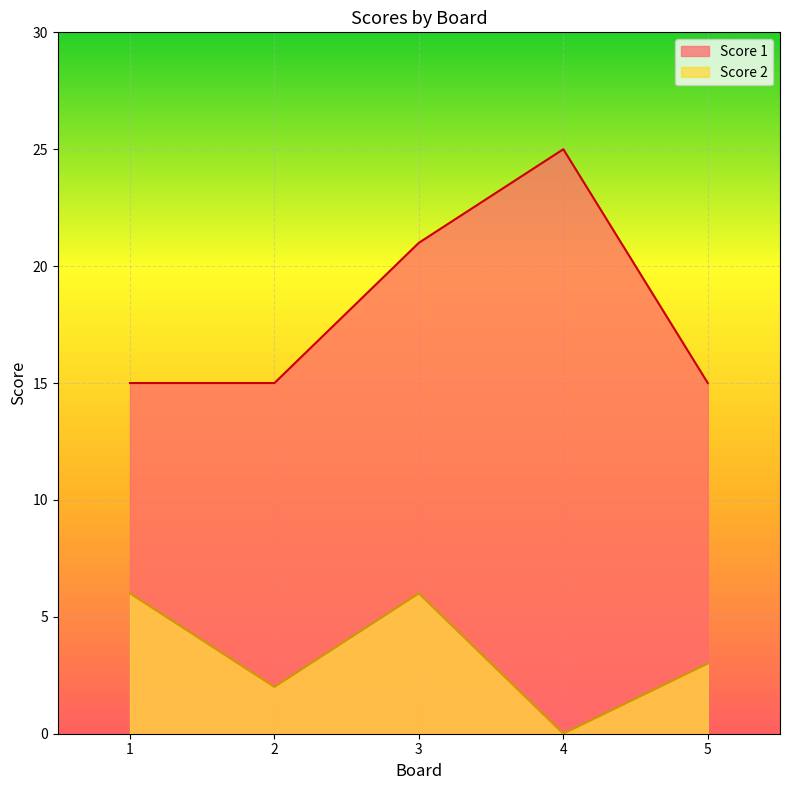

What is the difference between the highest and lowest values at 5?

12